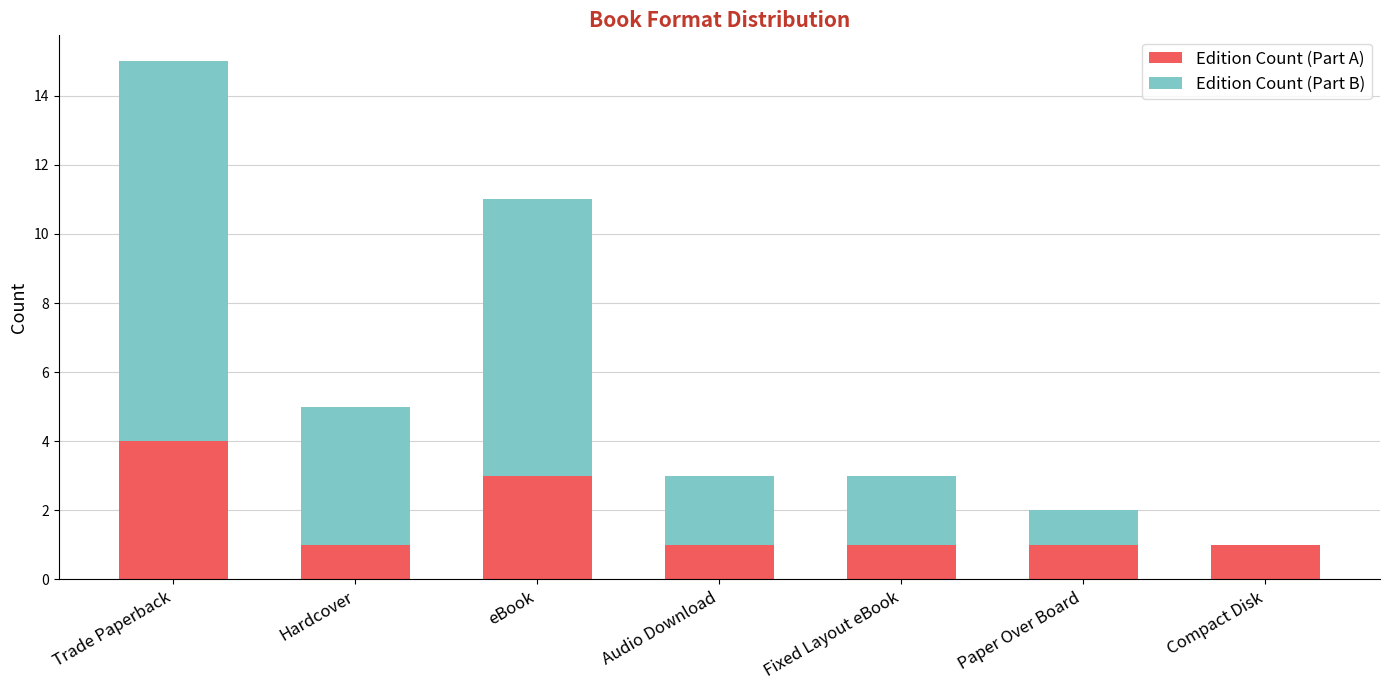

What is the total value across all series at Trade Paperback?

15